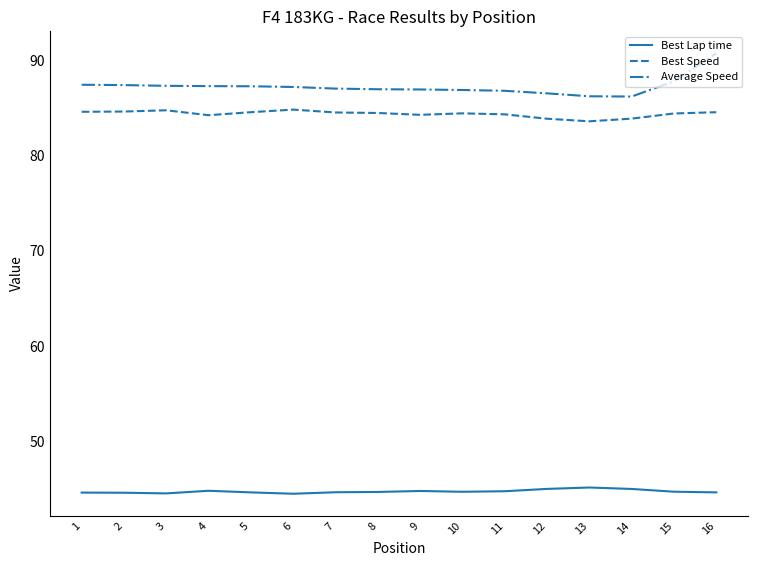

What is the difference between the maximum and minimum values in the Best Speed series?

1.2